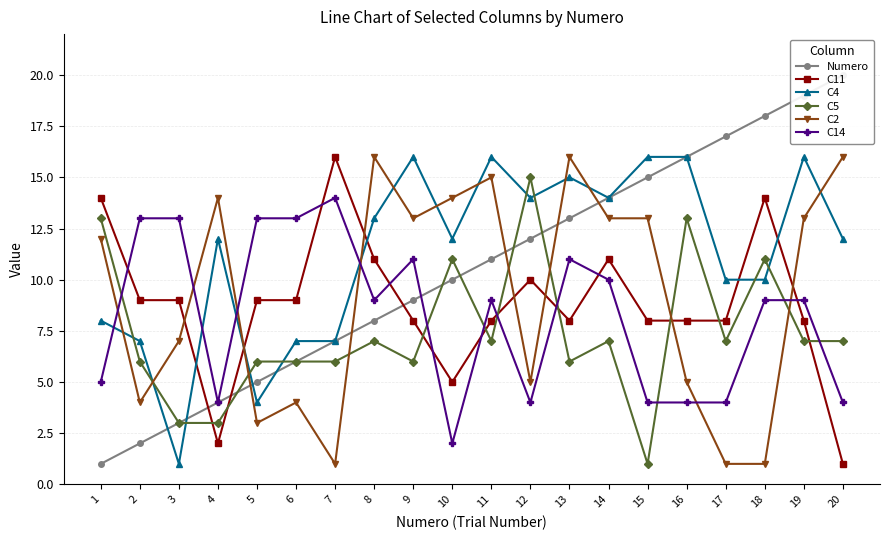

At which label does Numero reach its minimum?

1